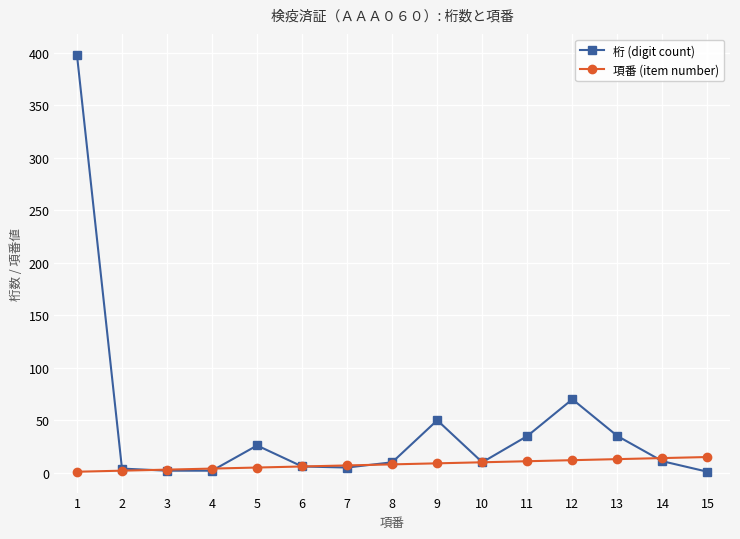

Which series has the largest range (max minus min)?

桁 (digit count)